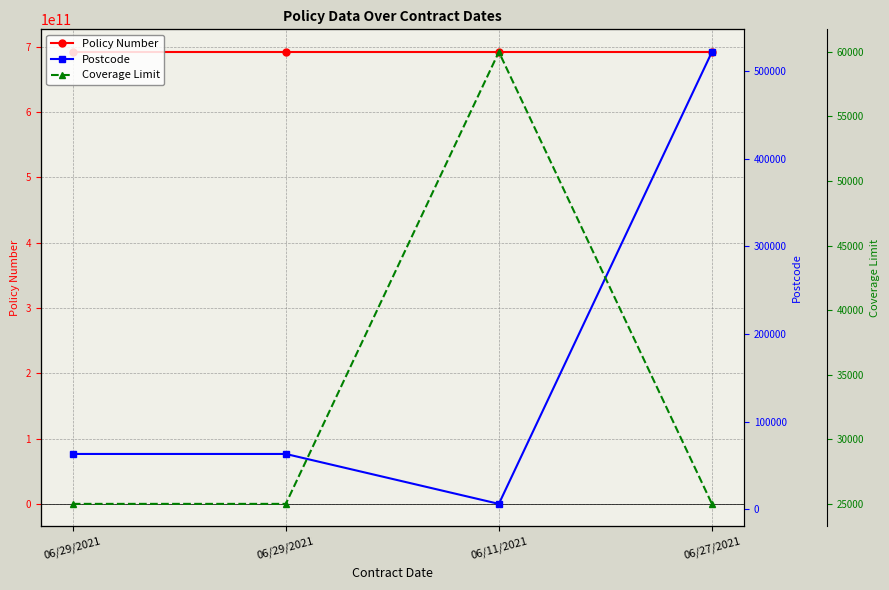

Between 06/29/2021 and 06/27/2021, which is larger?

06/29/2021